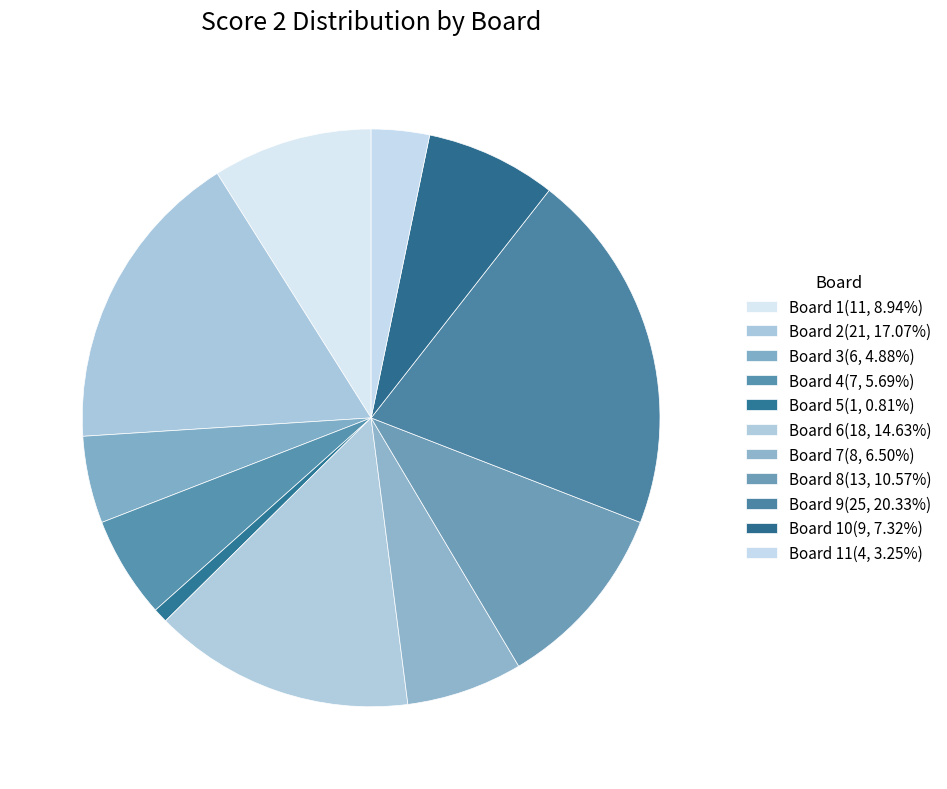

Which category has the biggest portion of the pie?

Board 9